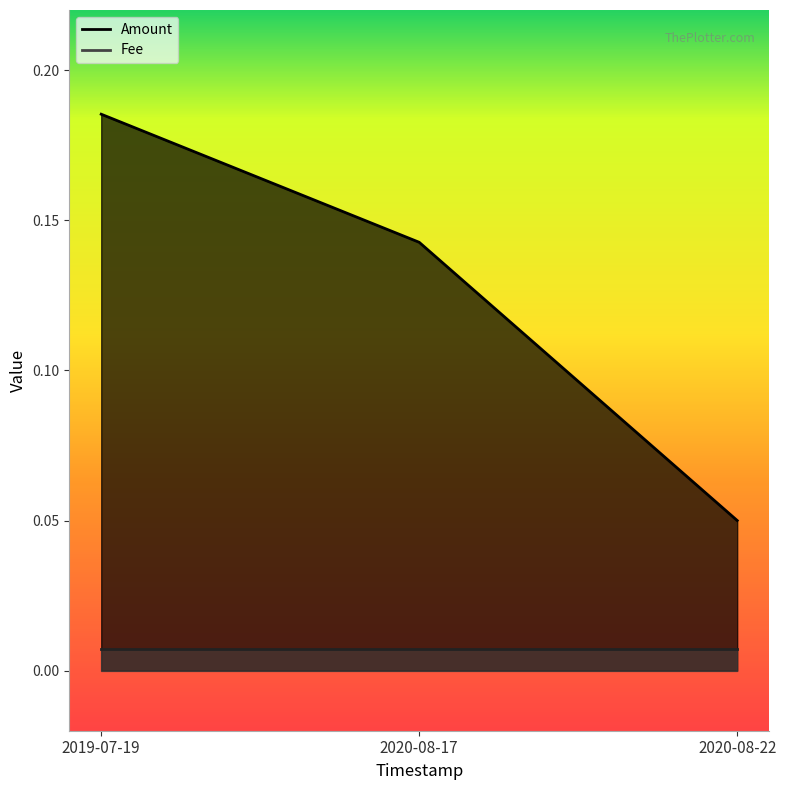

True or false: the data shows 0.3 at 2019-07-19.

False